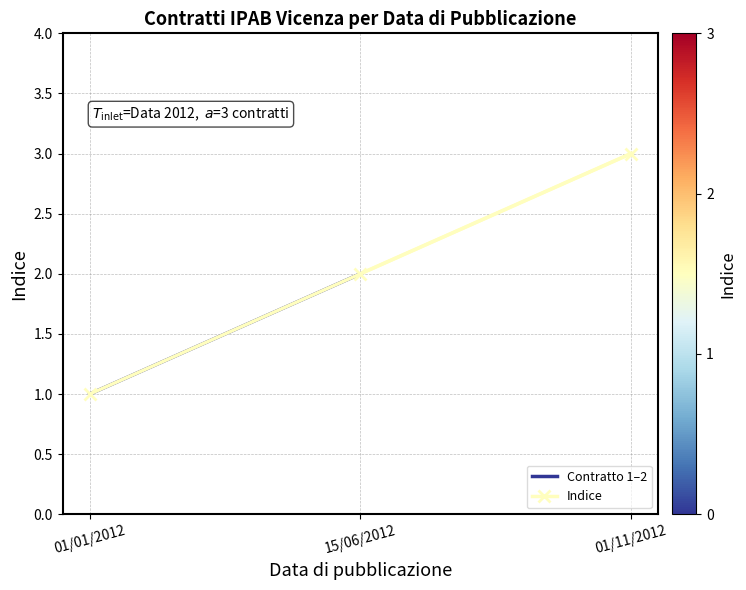

True or false: the data shows 3 at 01/11/2012.

True